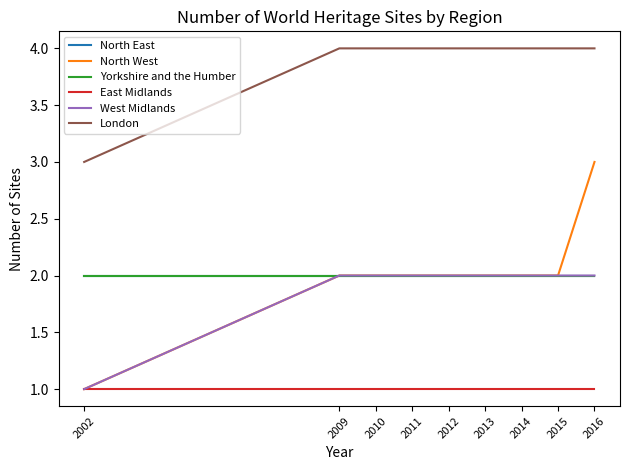

Does the chart display data point markers on the line(s)?

No